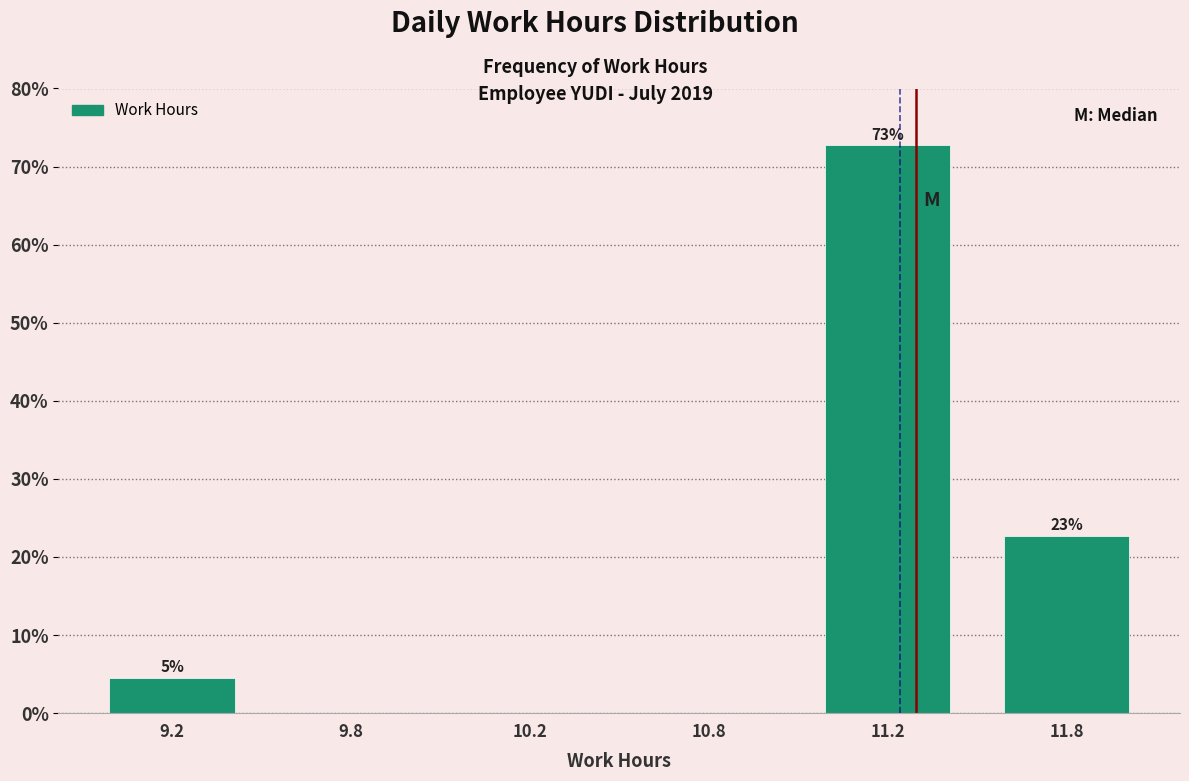

Are the bars horizontal?

No